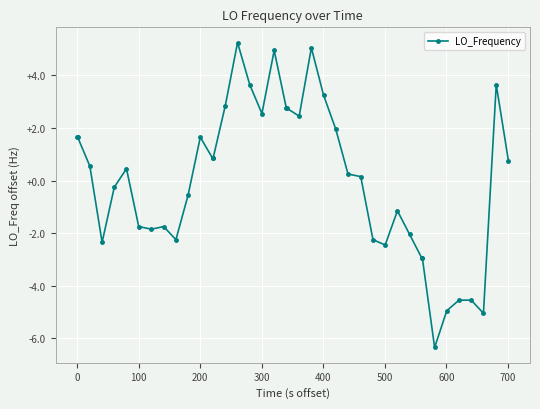

What is the value of the 29th point from the left?

-2.4